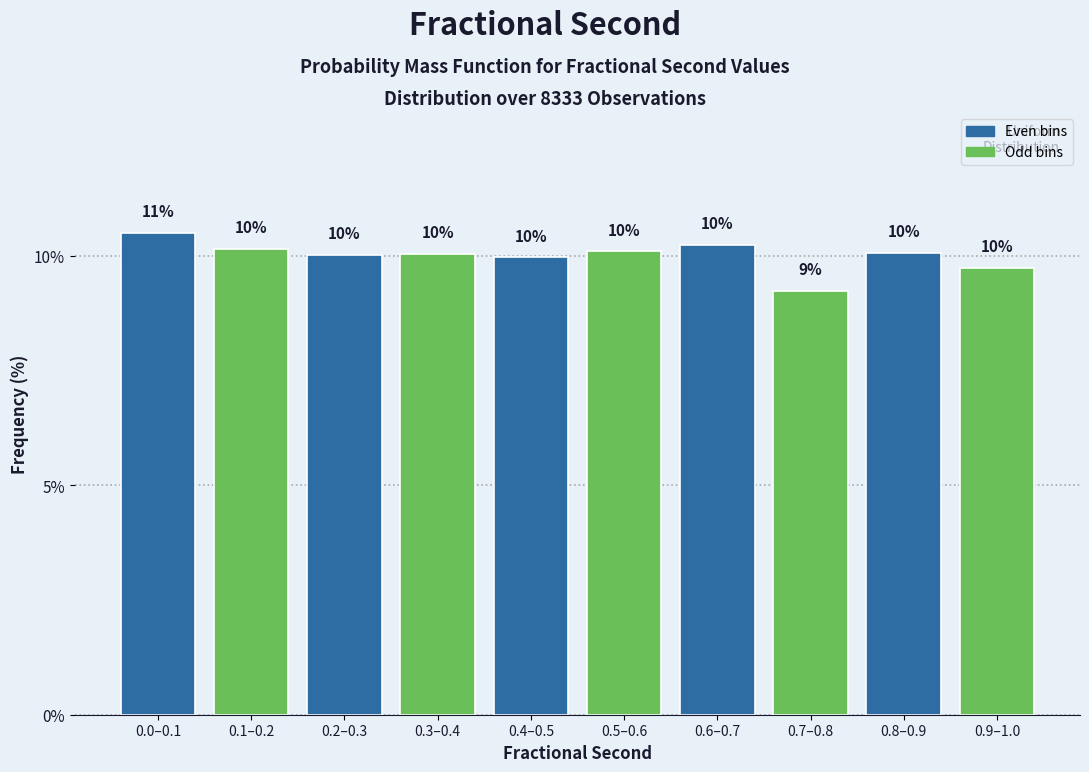

Approximately how many times larger is the value at 0.2–0.3 compared to 0.7–0.8?

1.1